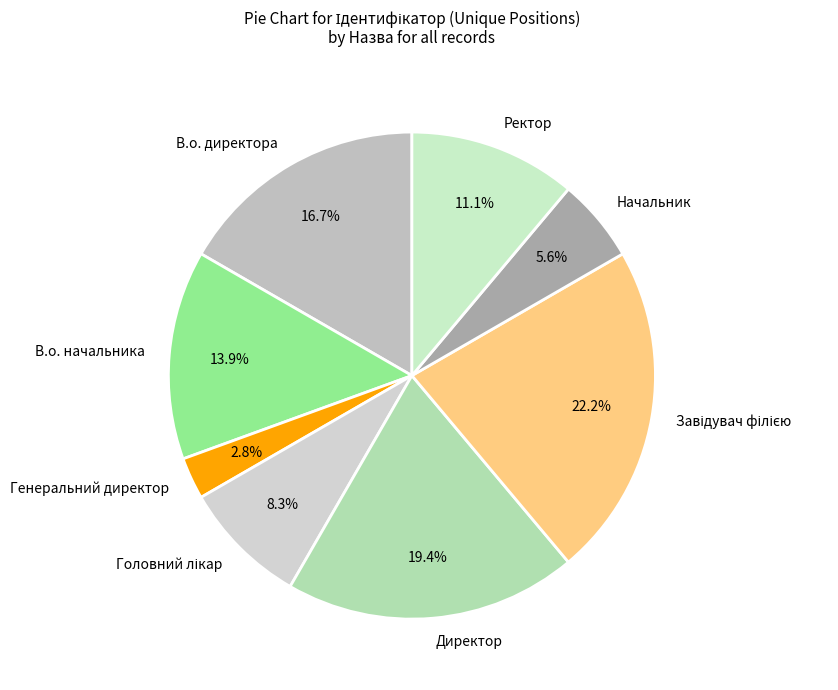

To the nearest percent, what is the average slice percentage?

12%